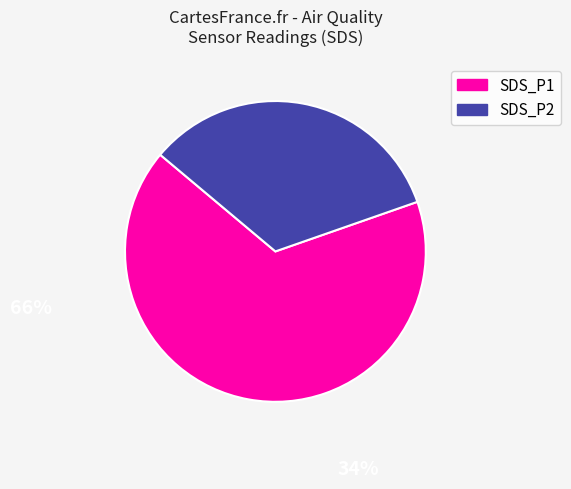

What is the smallest slice in the pie chart?

SDS_P2